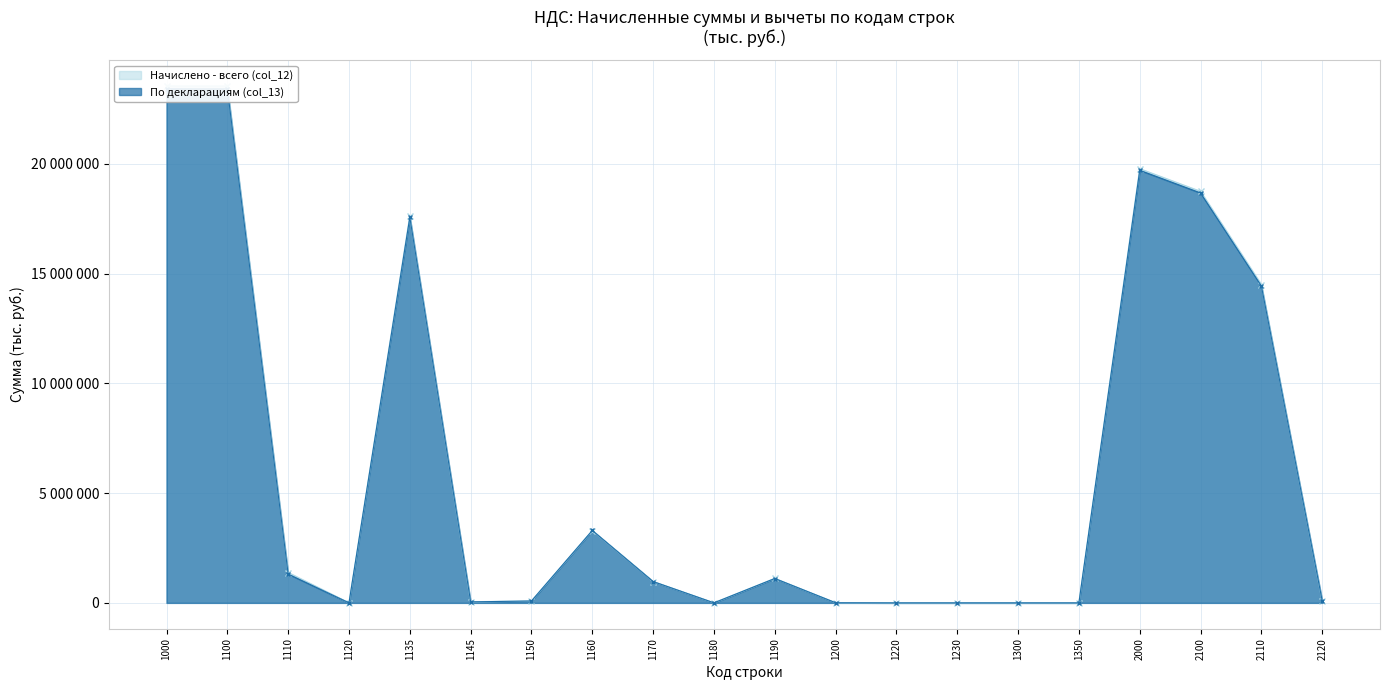

At which category is the sum across all series the highest?

1000